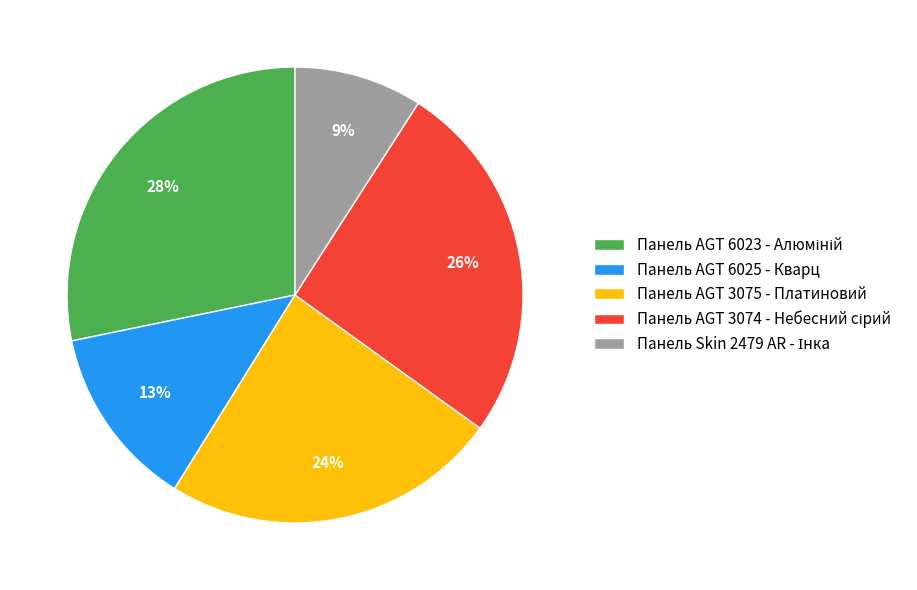

True or false: Панель AGT 6025 - Кварц accounts for 13% of the total.

True